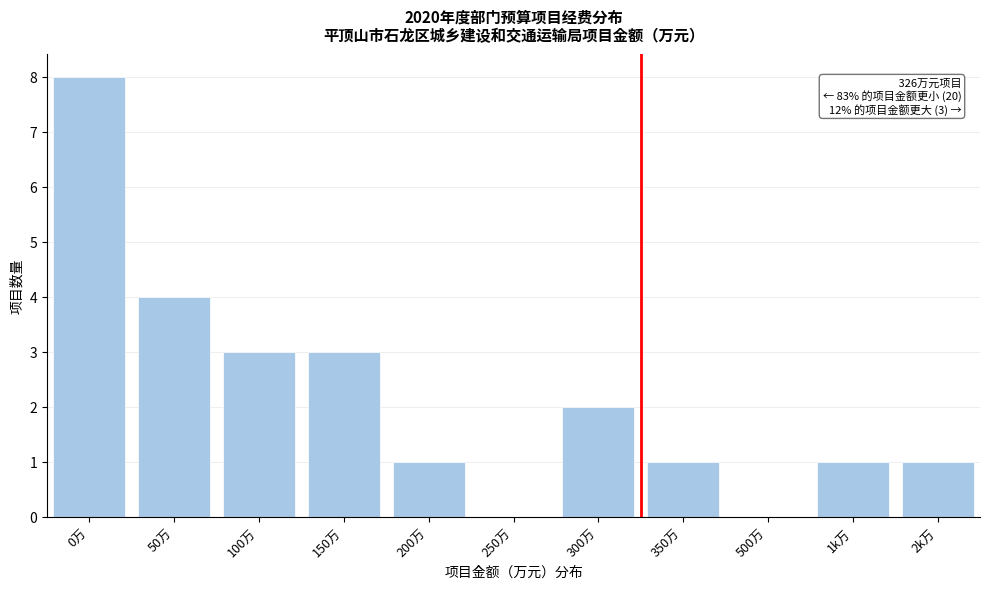

Reading left to right, transcribe all the data shown in this chart.

0万=8	50万=4	100万=3	150万=3	200万=1	250万=0	300万=2	350万=1	500万=0	1k万=1	2k万=1